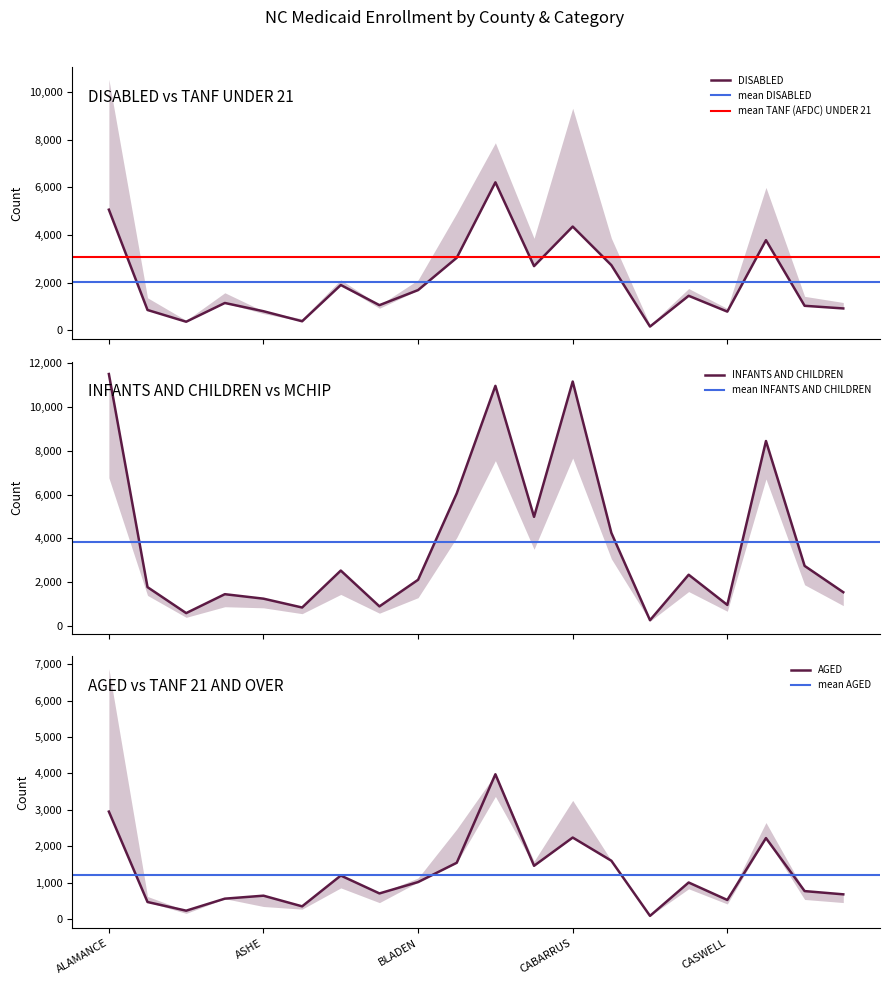

The value of TANF (AFDC) UNDER 21 at CHEROKEE is 2492. True or false?

False